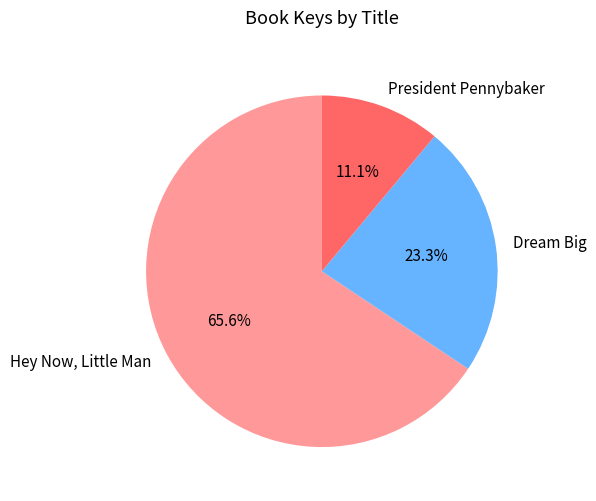

Which slice is the smallest?

President Pennybaker